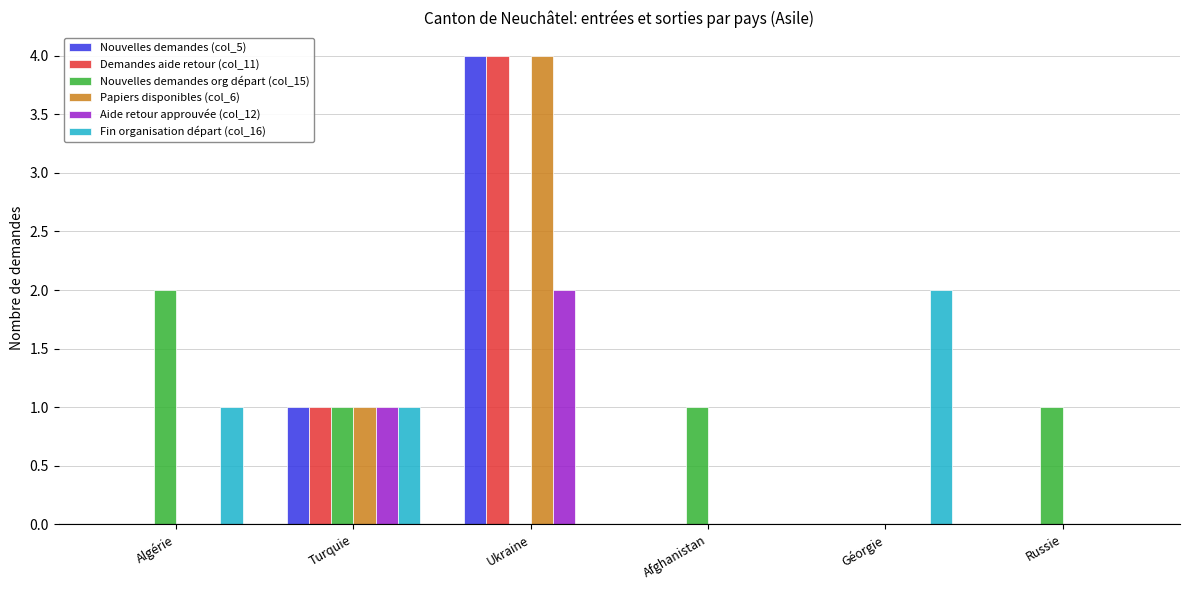

Reading left to right, what are all the values shown in this chart?

Nouvelles demandes (col_5): Algérie=0	Turquie=1	Ukraine=4	Afghanistan=0	Géorgie=0	Russie=0
Demandes aide retour (col_11): Algérie=0	Turquie=1	Ukraine=4	Afghanistan=0	Géorgie=0	Russie=0
Nouvelles demandes org départ (col_15): Algérie=2	Turquie=1	Ukraine=0	Afghanistan=1	Géorgie=0	Russie=1
Papiers disponibles (col_6): Algérie=0	Turquie=1	Ukraine=4	Afghanistan=0	Géorgie=0	Russie=0
Aide retour approuvée (col_12): Algérie=0	Turquie=1	Ukraine=2	Afghanistan=0	Géorgie=0	Russie=0
Fin organisation départ (col_16): Algérie=1	Turquie=1	Ukraine=0	Afghanistan=0	Géorgie=2	Russie=0